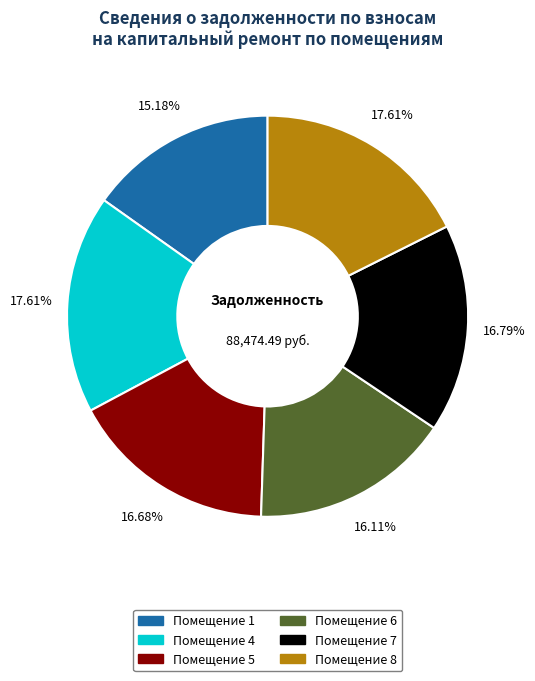

Does any single category account for the majority?

No